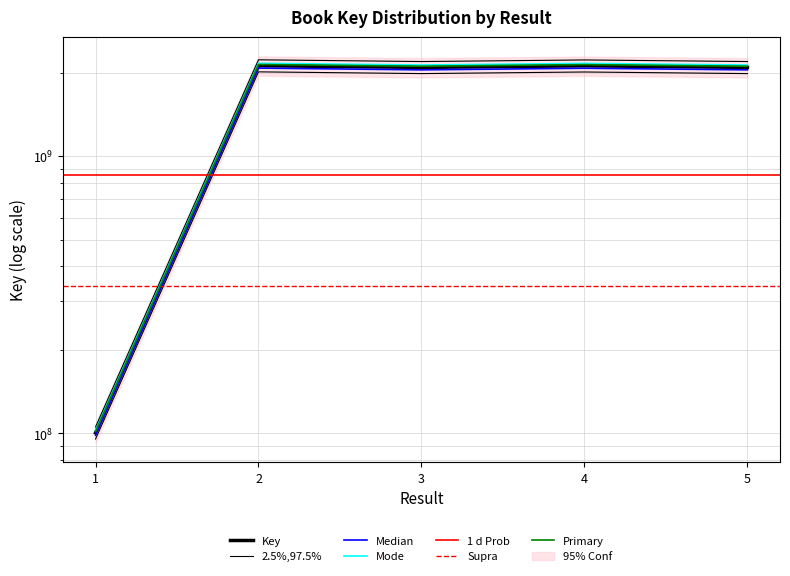

How many points are higher than both their immediate neighbors (excluding endpoints)?

2